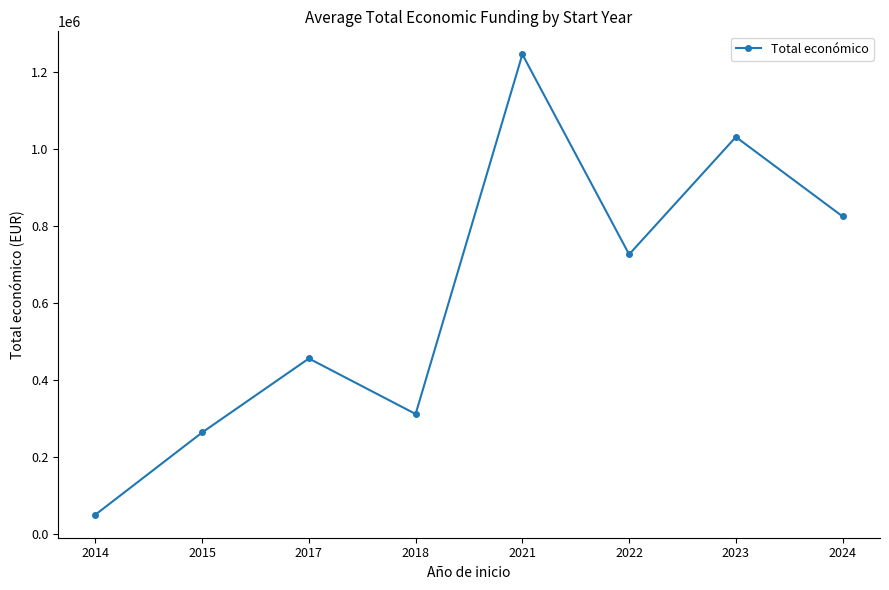

How many categories are shown in the chart?

8